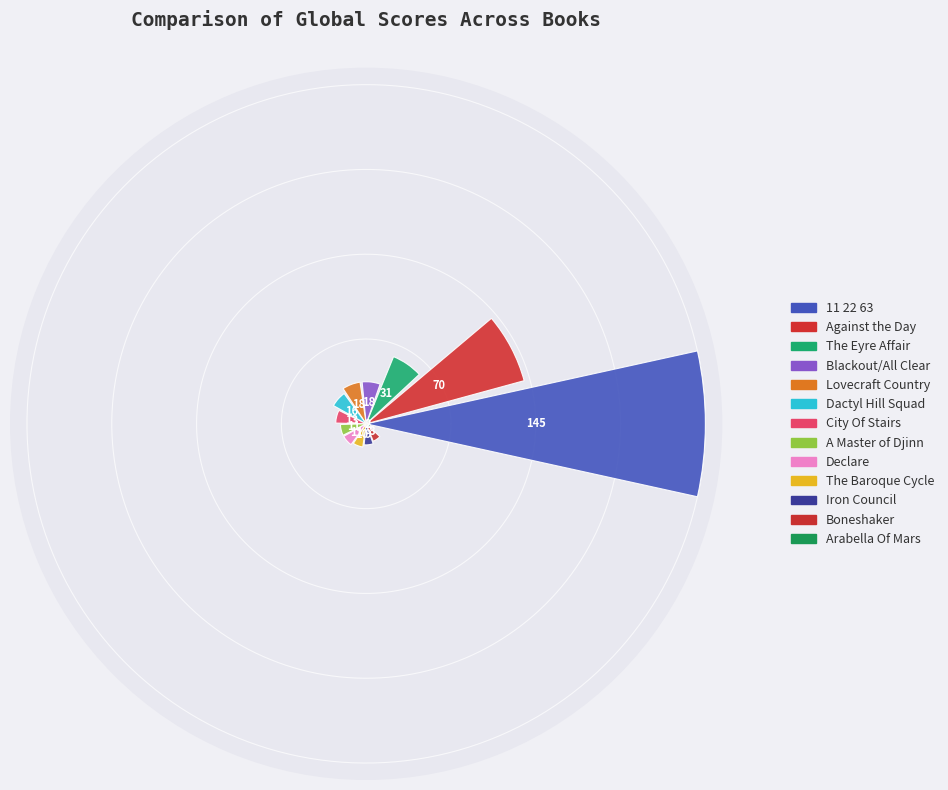

What is the value of the 6th bar from the left?

16